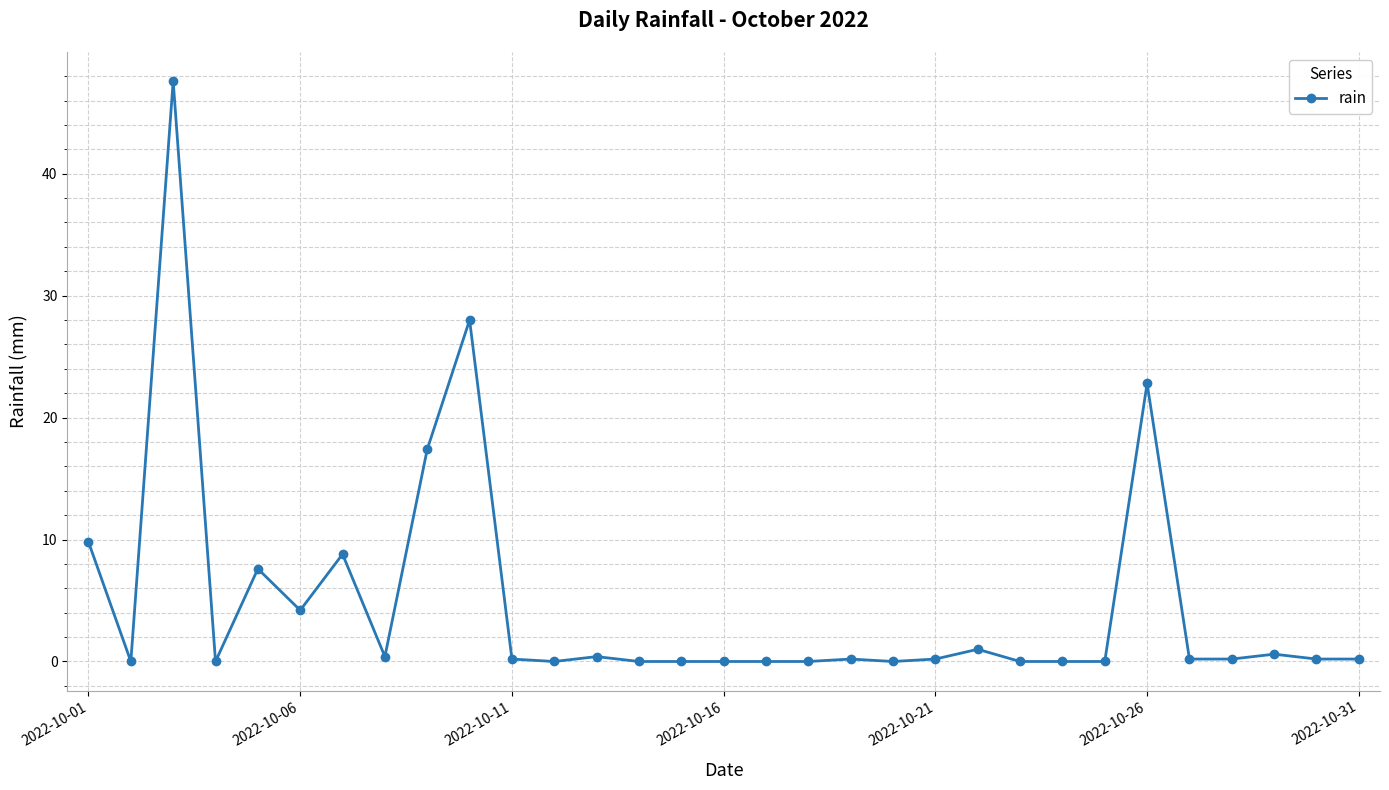

True or false: the data has more than 1 interior local peaks.

True